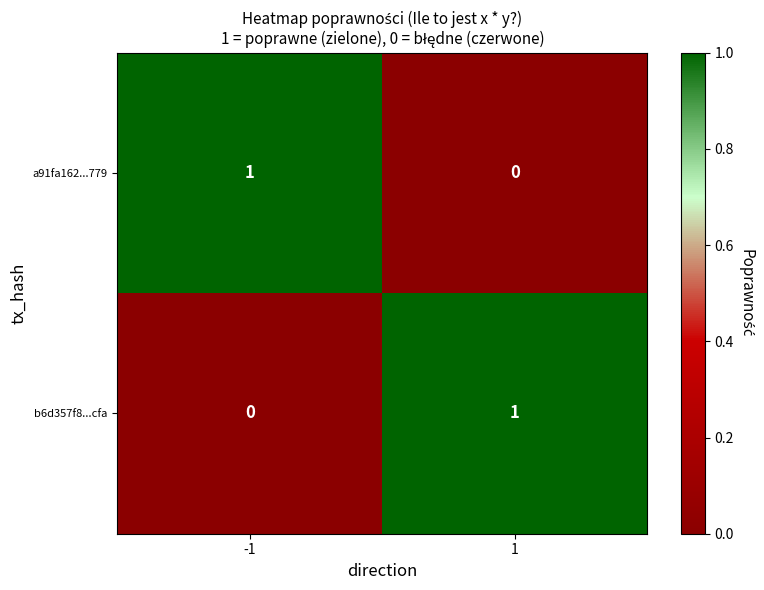

At 1, list the series in order from largest to smallest.

b6d357f8...cfa, a91fa162...779